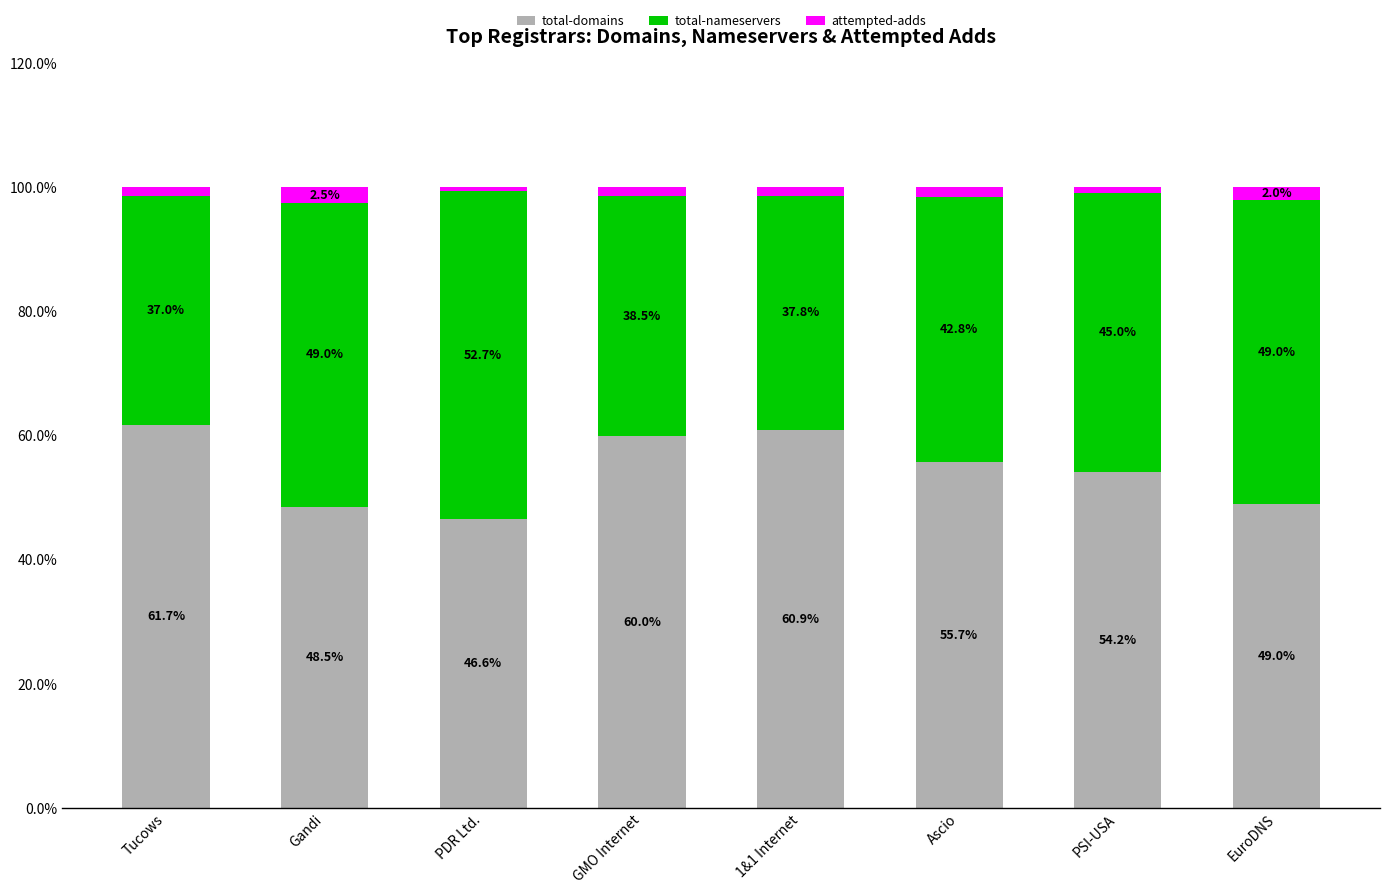

What is the minimum value for total-domains?

46.6